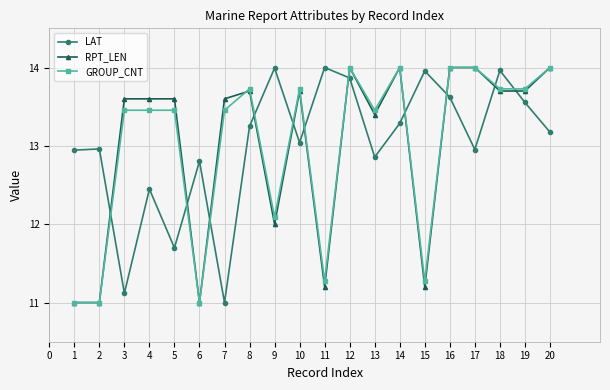

At which category is the sum across all series the highest?

12